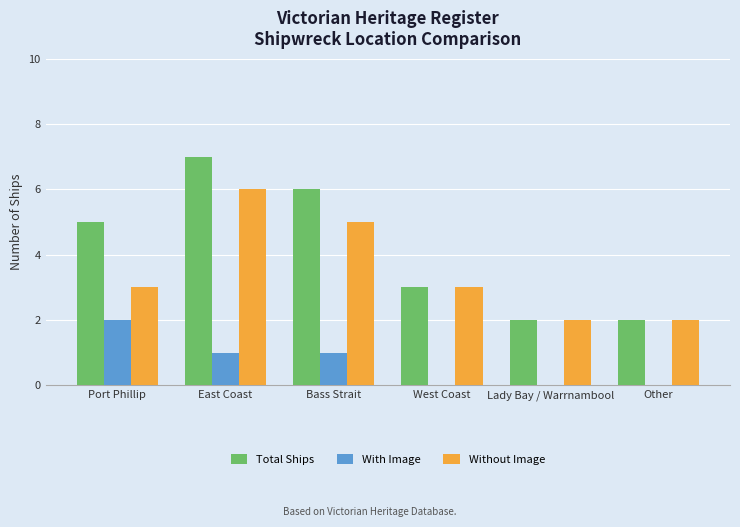

Count the Total Ships values in the range 2 to 6.

5